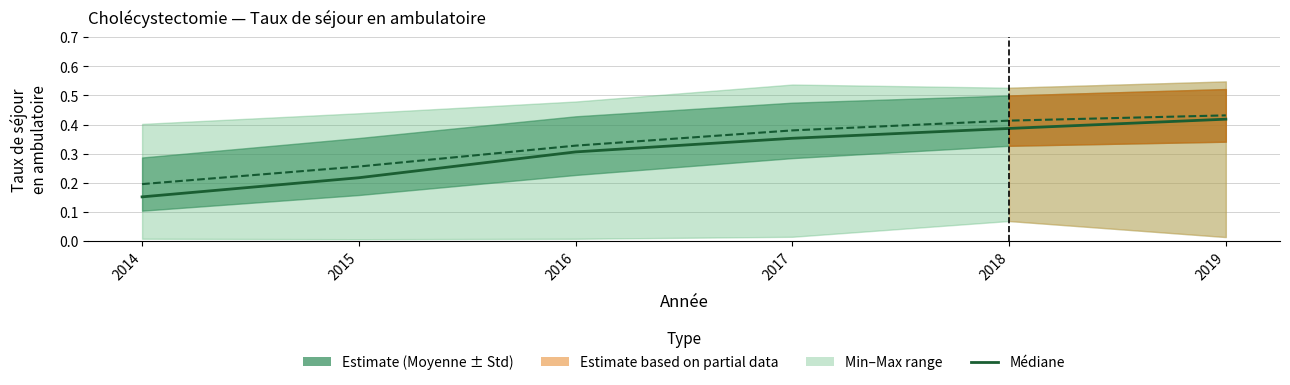

Is it true that Moyenne nationale equals 0.4 at 2018?

True